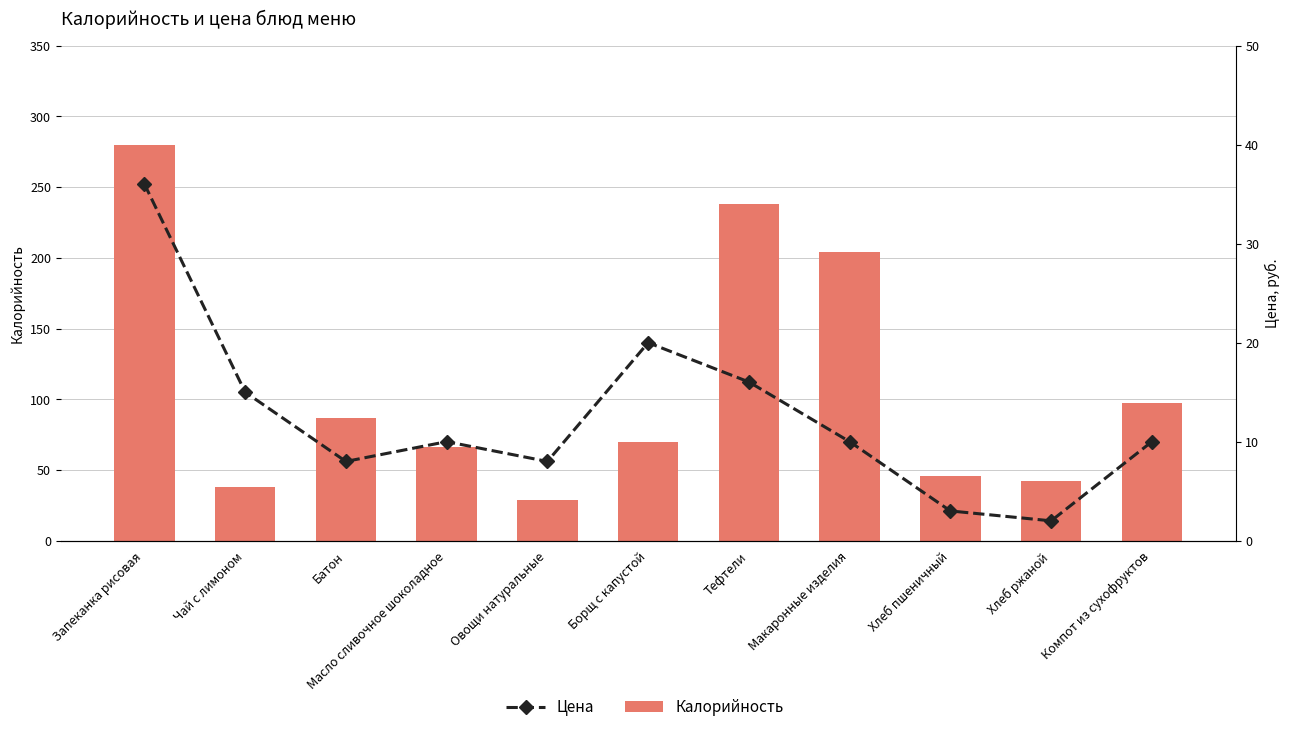

Which series has the widest spread of values?

Калорийность